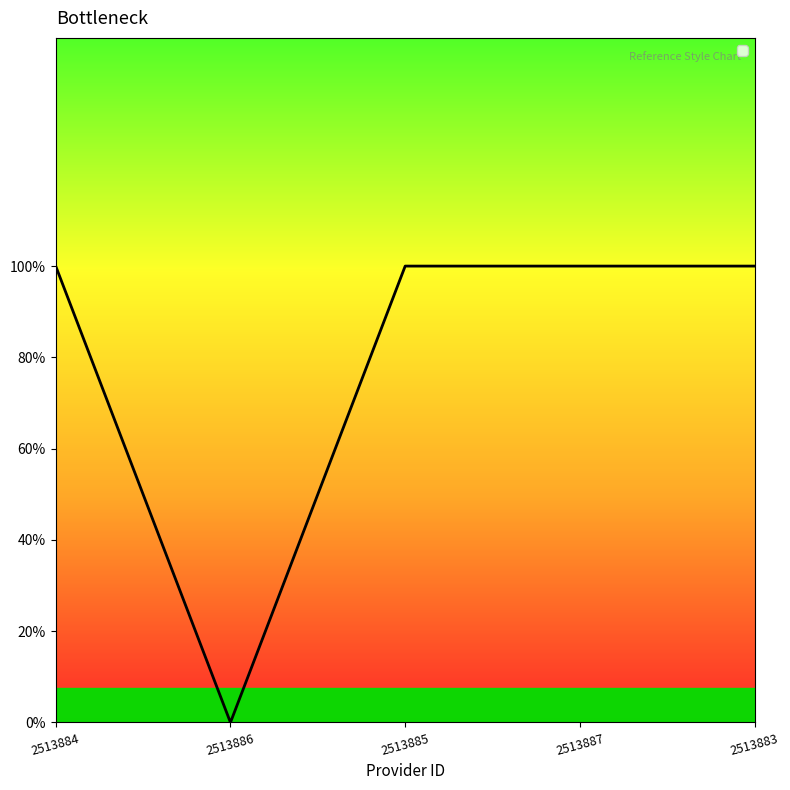

The value at 2513884 is 0. True or false?

False